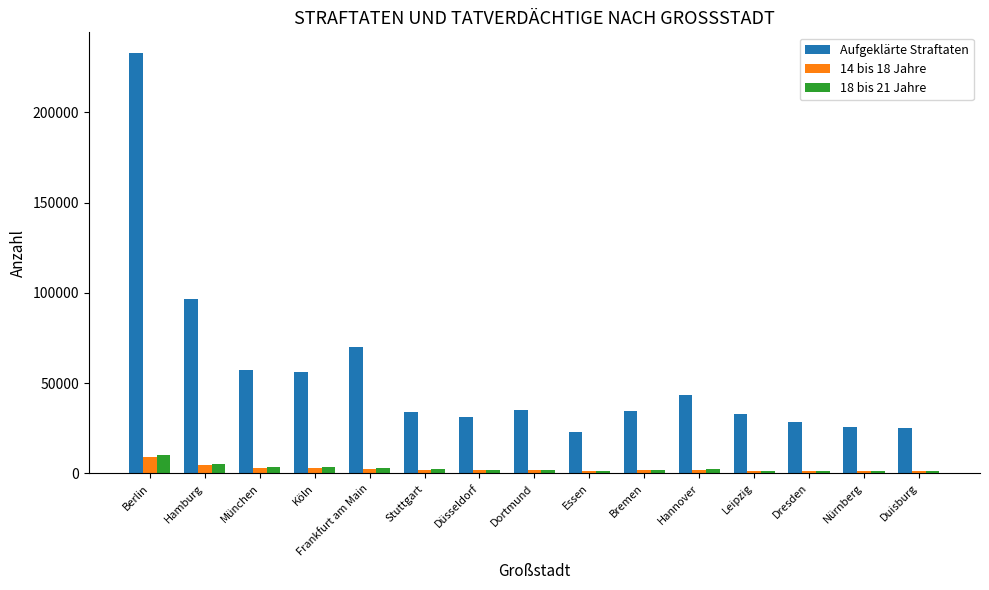

At which category does the chart reach its peak across all series?

Berlin